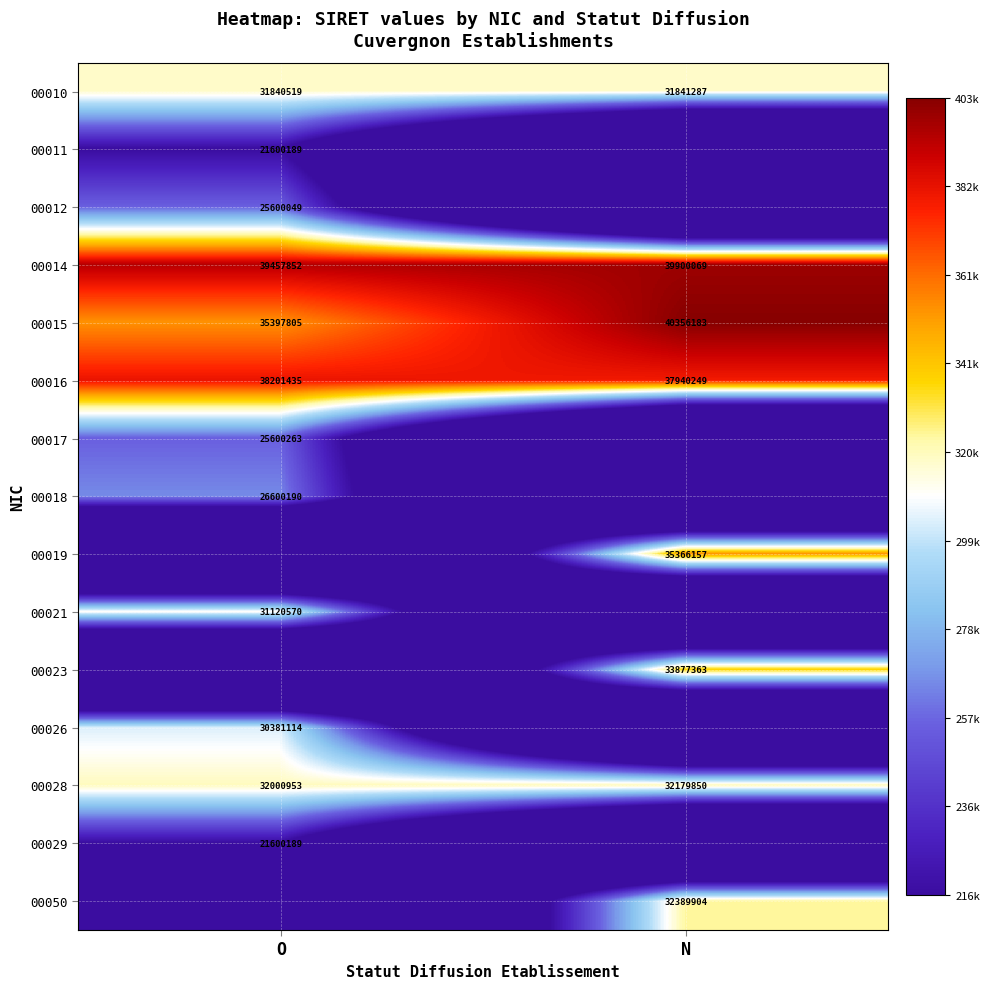

Is the value of 00014 at N greater than the value of 00015 at N?

No